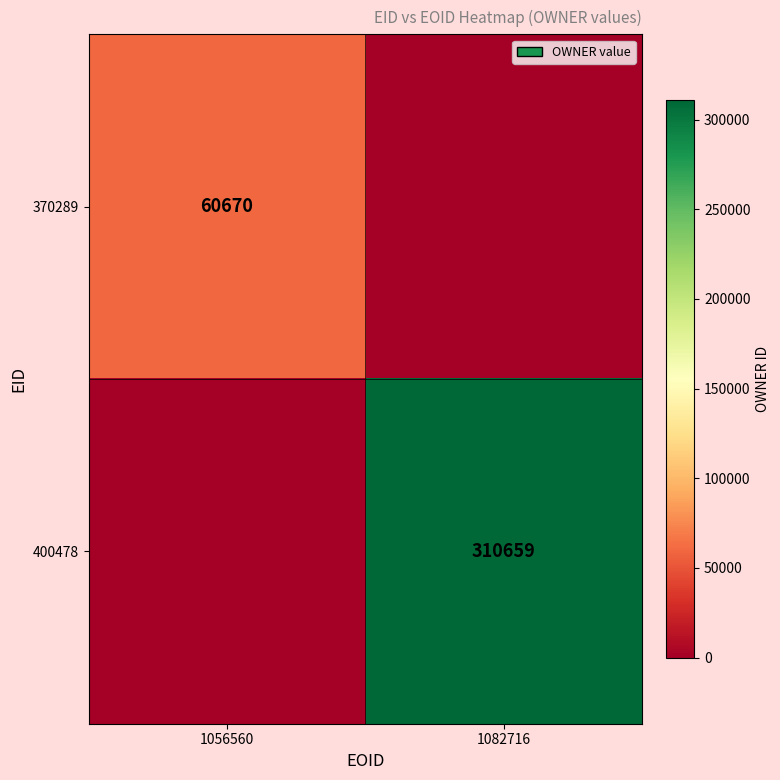

The value of 400478 at 1082716 is 310659. True or false?

True